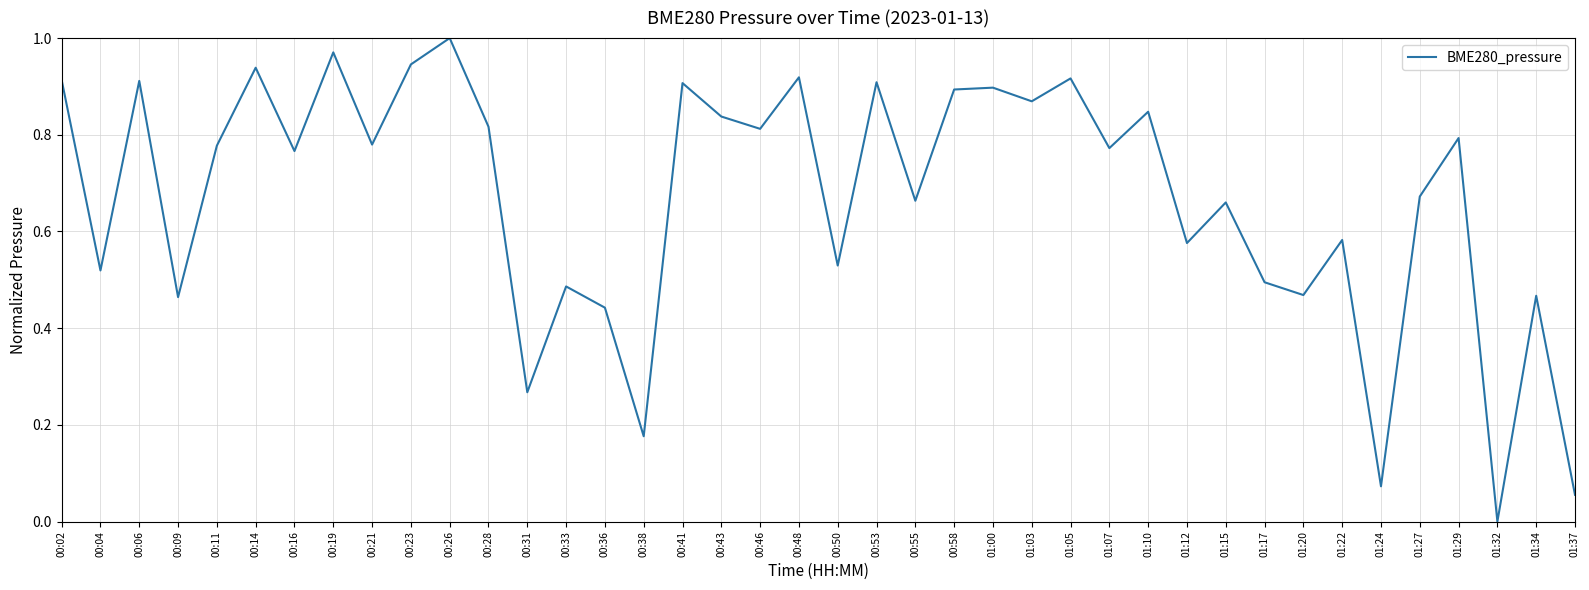

Between 00:19 and 01:05, which is larger?

00:19